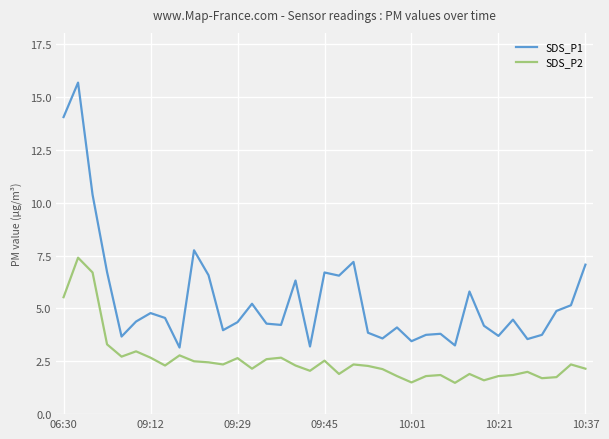

Does the chart have visible grid lines?

Yes